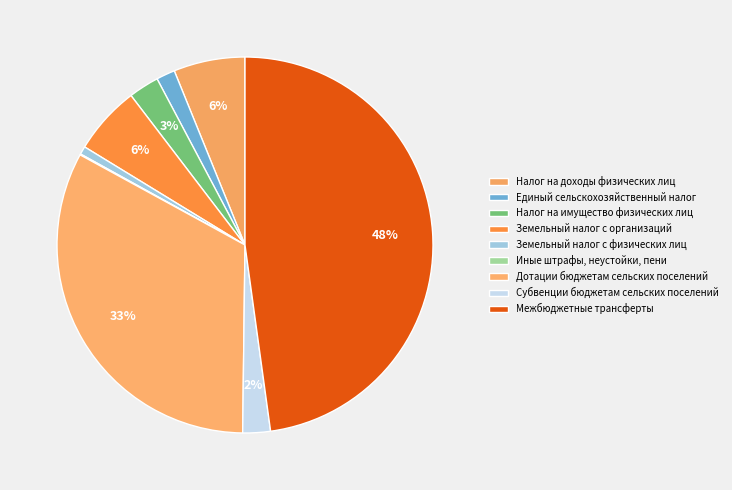

Which slice is the smallest?

Иные штрафы, неустойки, пени